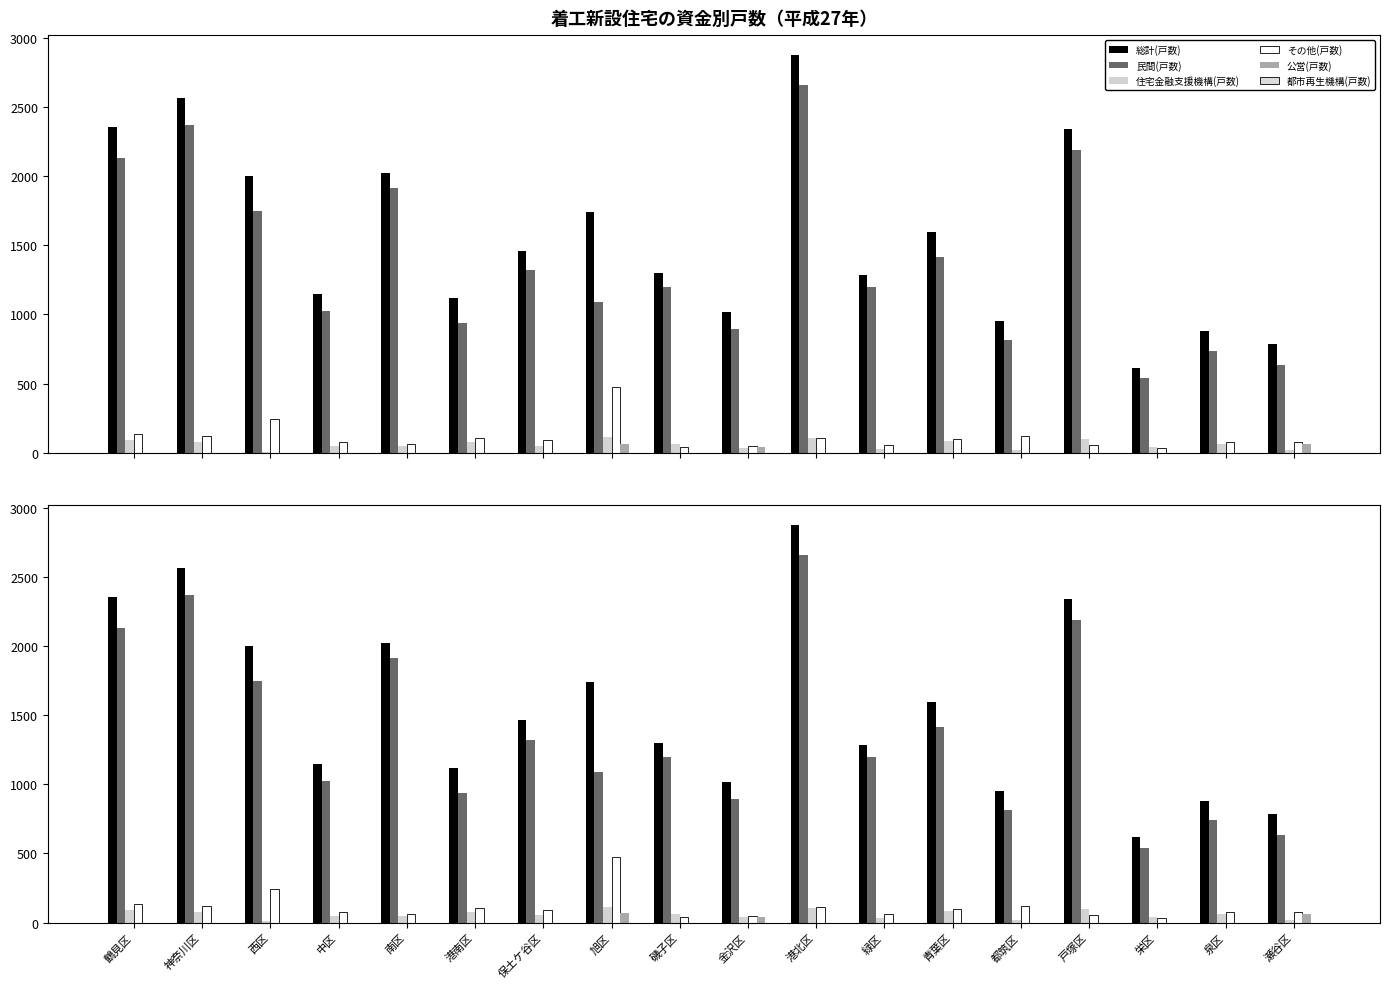

How many data points does each series have?

18